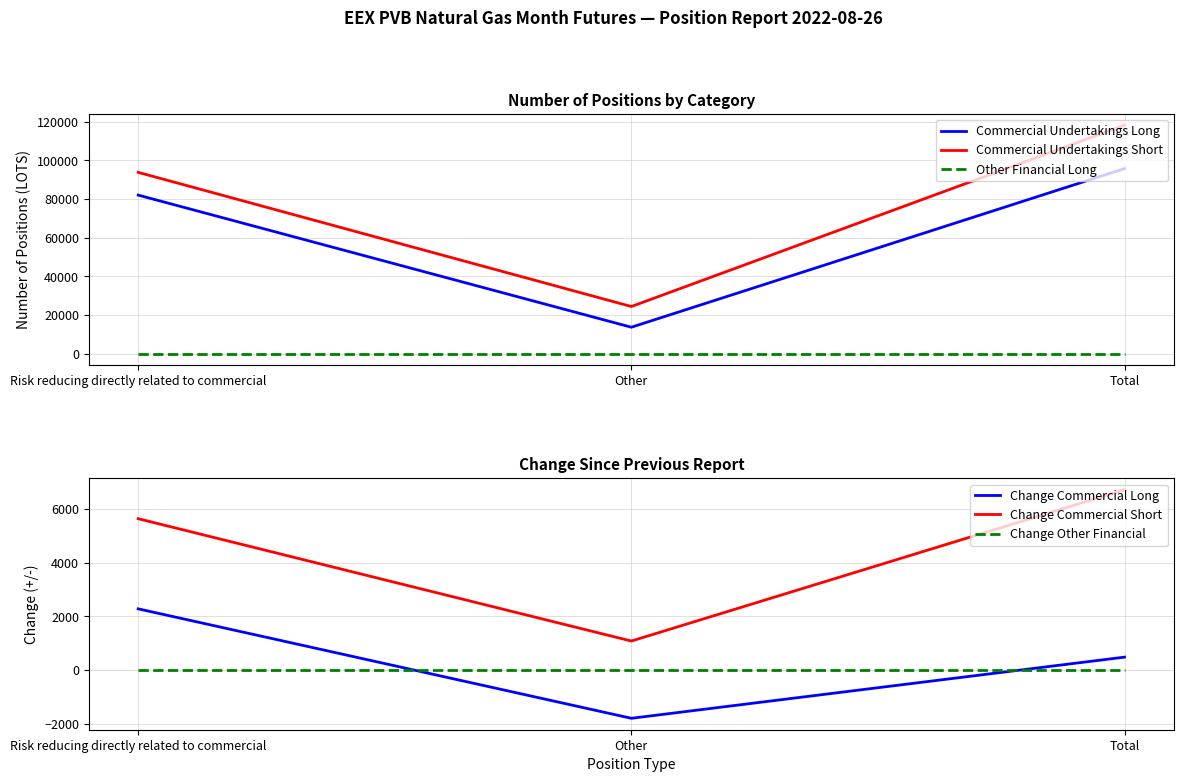

Reading left to right, list all the values displayed in this chart.

Commercial Undertakings Long: Risk reducing directly related to commercial=82000	Other=13700	Total=95700
Commercial Undertakings Short: Risk reducing directly related to commercial=93760	Other=24400	Total=118160
Other Financial Long: Risk reducing directly related to commercial=0	Other=0	Total=0
Change Commercial Long: Risk reducing directly related to commercial=2280	Other=-1800	Total=480
Change Commercial Short: Risk reducing directly related to commercial=5640	Other=1080	Total=6720
Change Other Financial: Risk reducing directly related to commercial=0	Other=0	Total=0